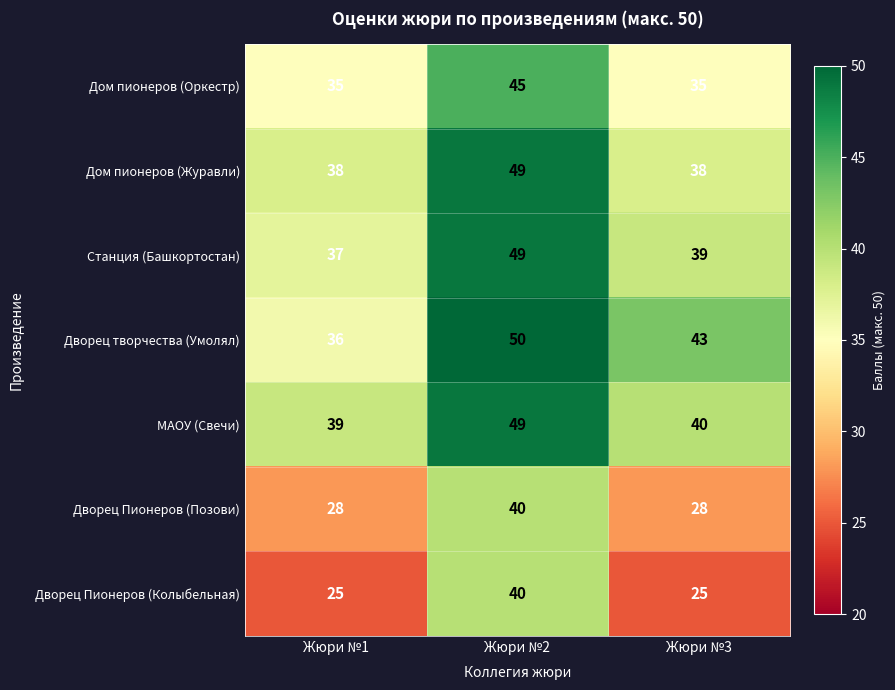

How many distinct data groups are displayed?

7